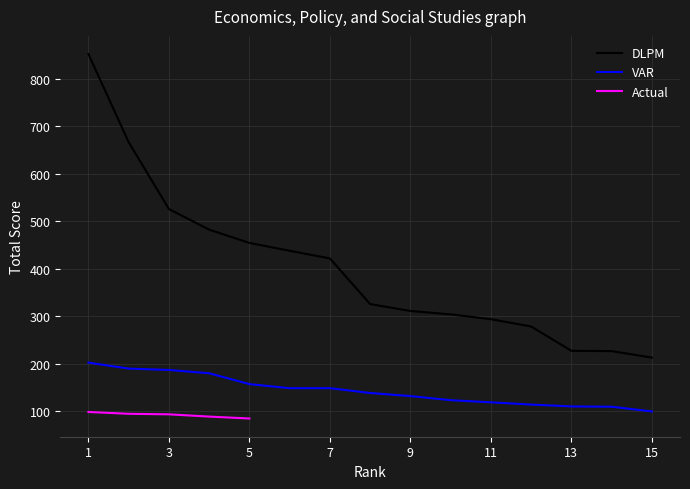

What is the value of the DLPM point at the 14th from the left?

226.7